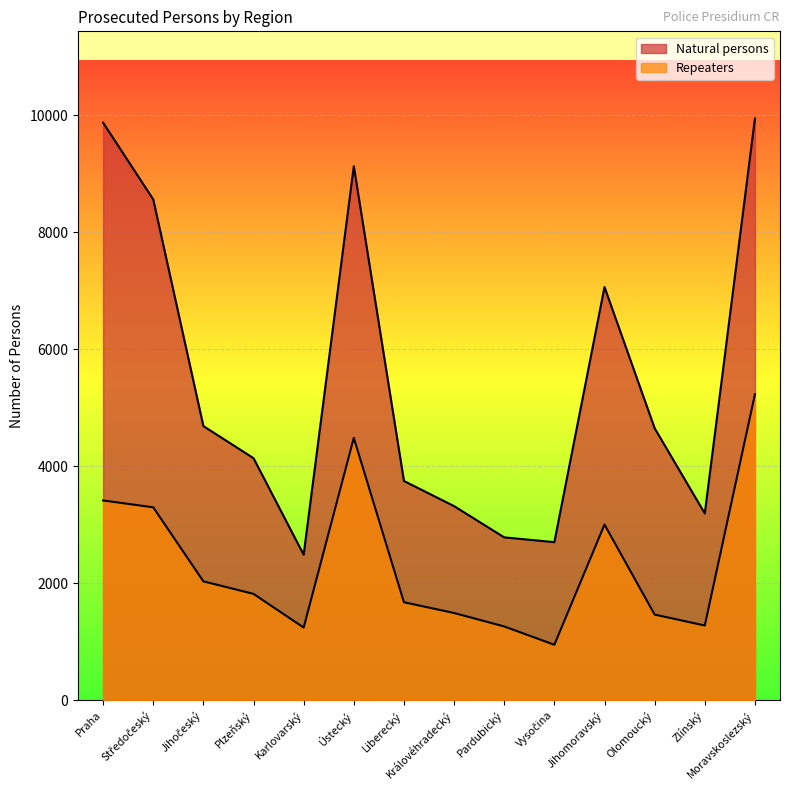

True or false: Natural persons and Repeaters intersect in this chart.

False